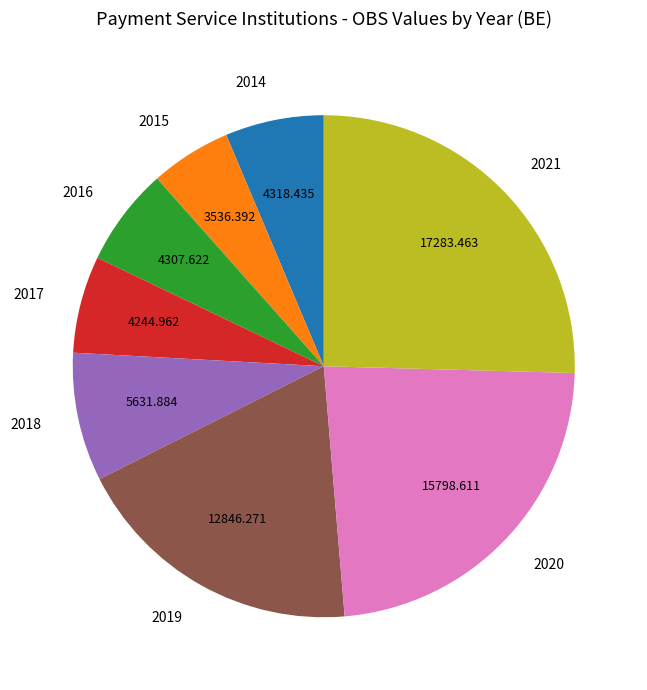

Does 2019 account for over 50% of the chart?

No